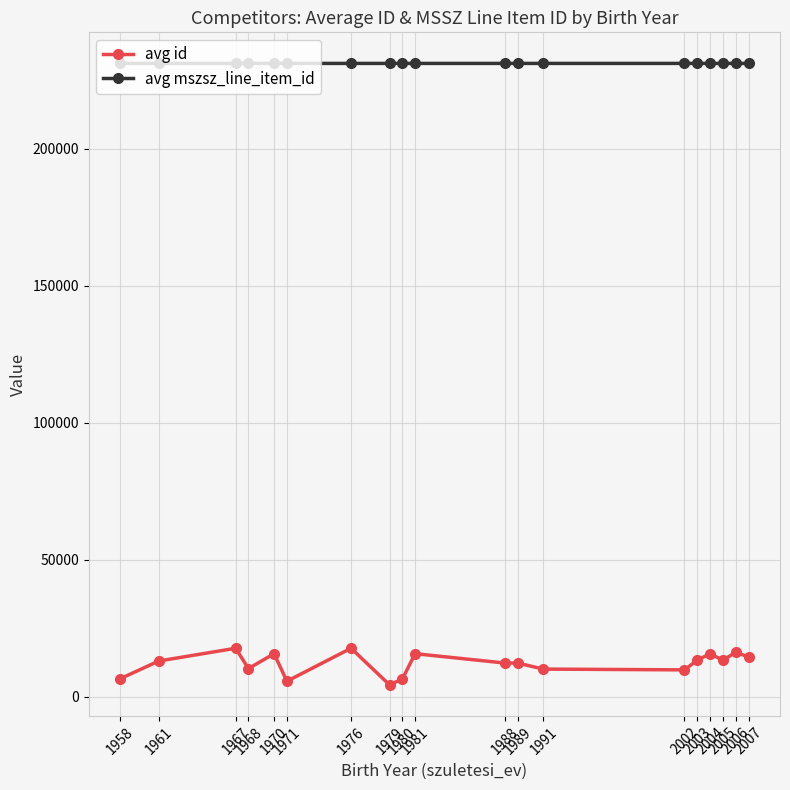

What is the spread (max minus min) of values at 1968?

220868.0